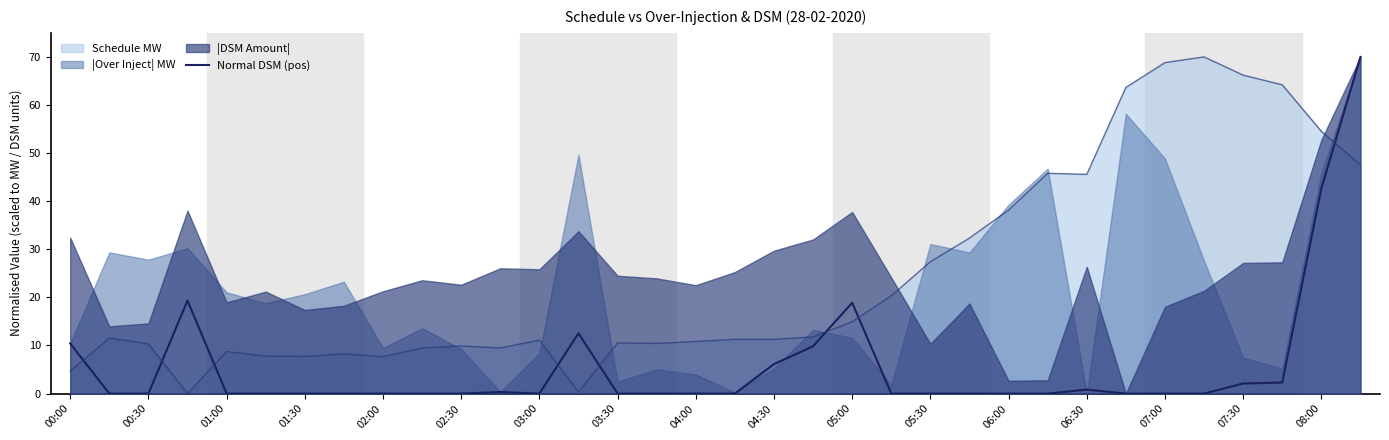

Does the chart have visible grid lines?

No